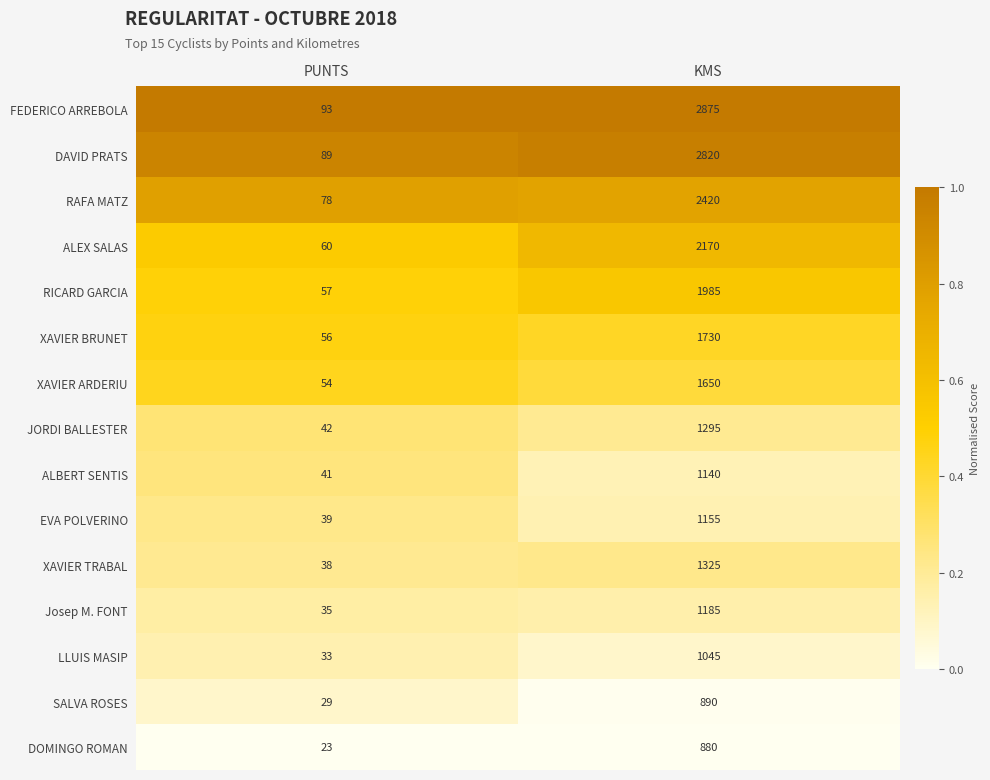

Which series changed the most between PUNTS and KMS?

FEDERICO ARREBOLA